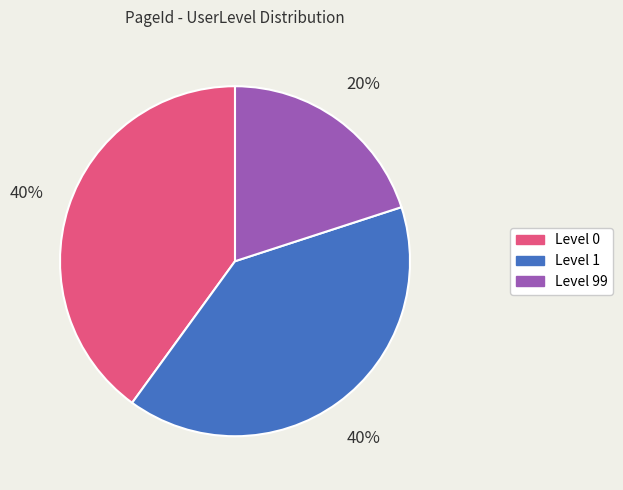

How many segments does this pie chart have?

3